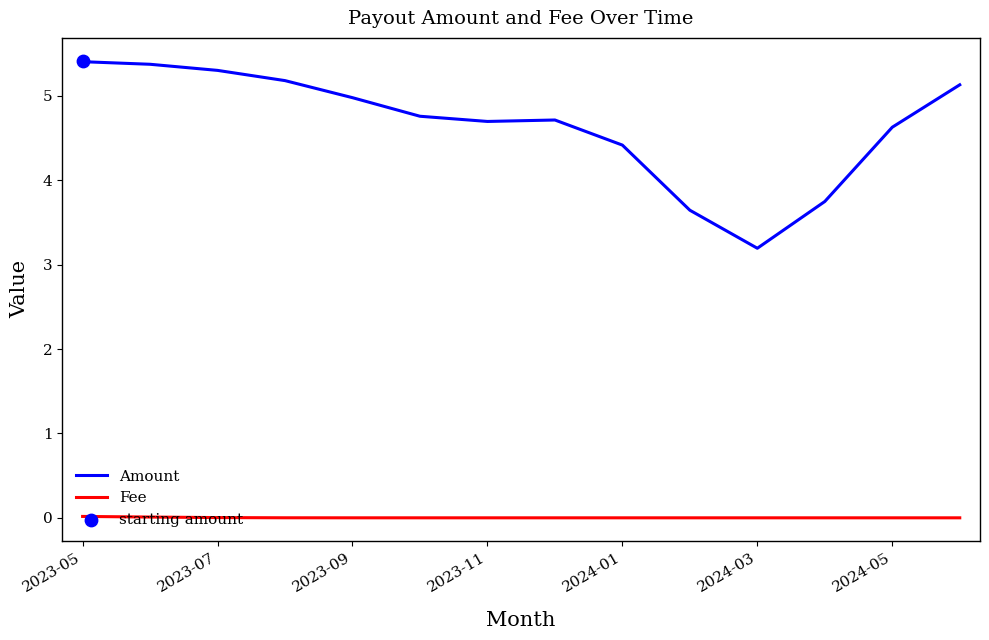

At which label does Amount first exceed 4?

2023-05